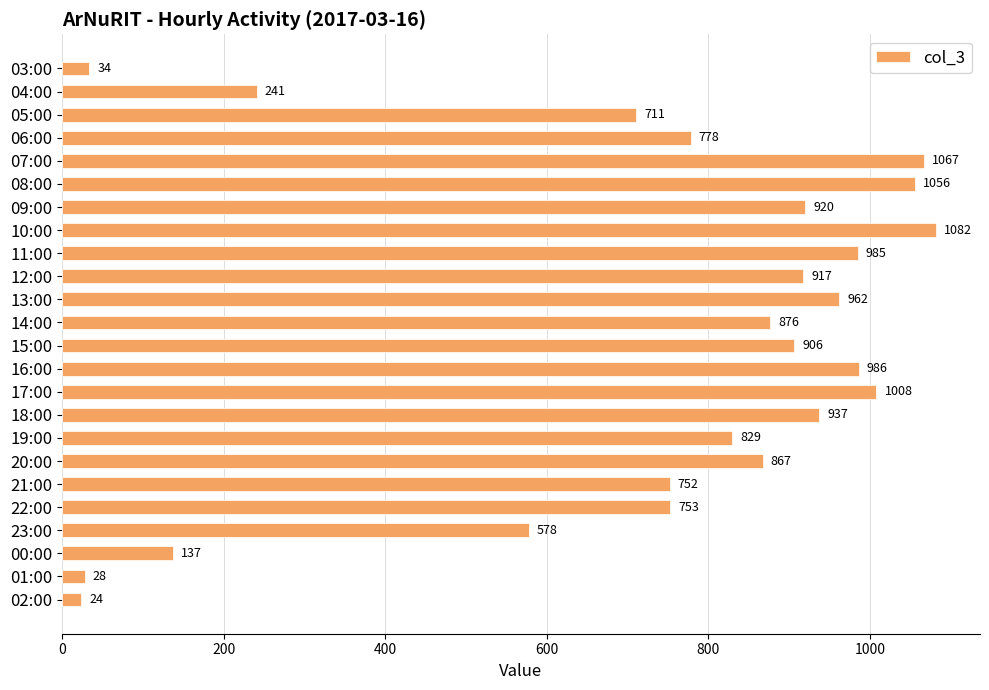

Count the number of categories in the chart.

24